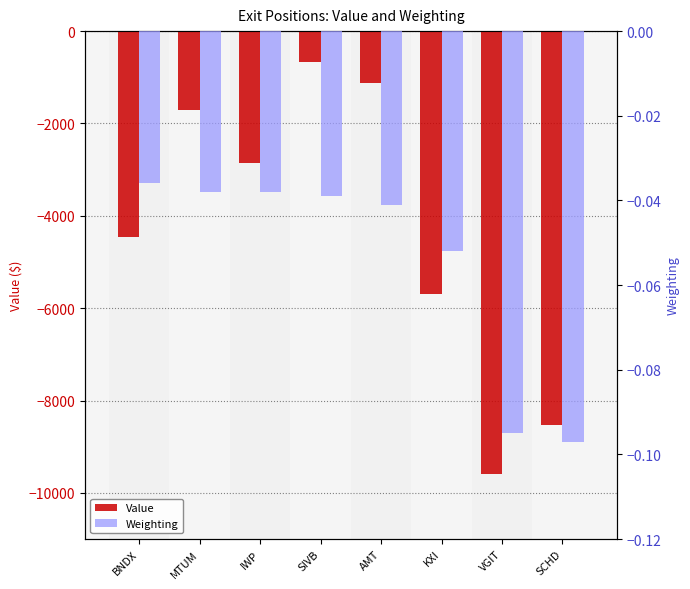

What is the sum of the Value values at MTUM and SIVB?

-2370.0